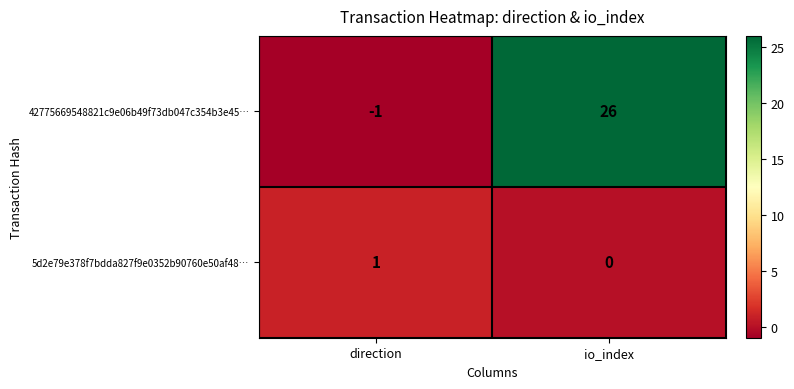

The value of 42775669548821c9e06b49f73db047c354b3e45… at direction is 0. True or false?

False